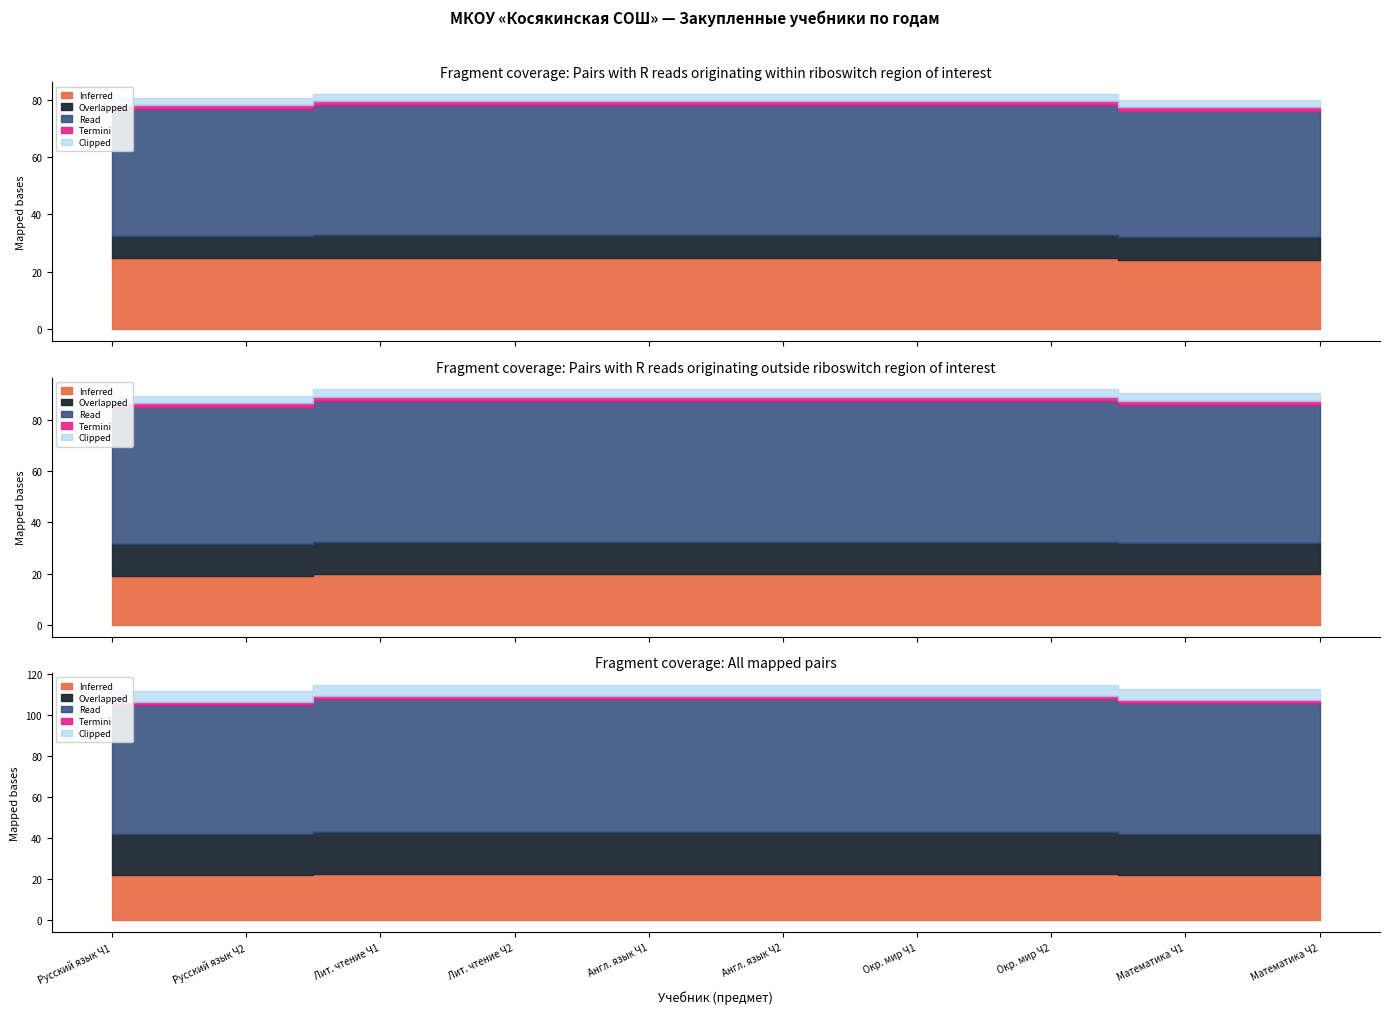

The value of Inferred at 10 is 15. True or false?

False